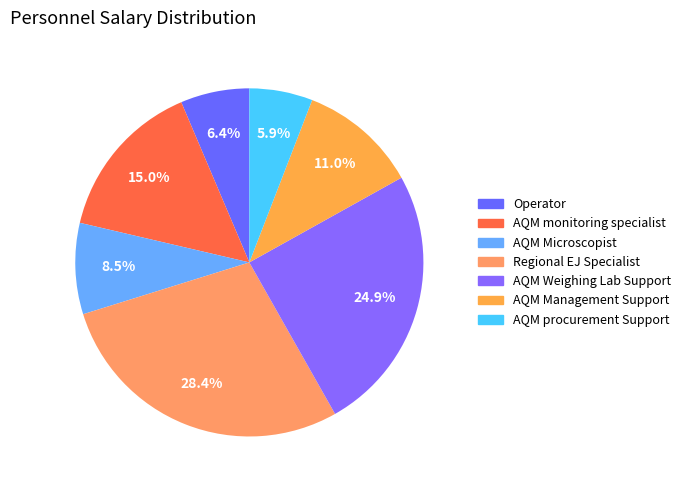

How many segments does this pie chart have?

7